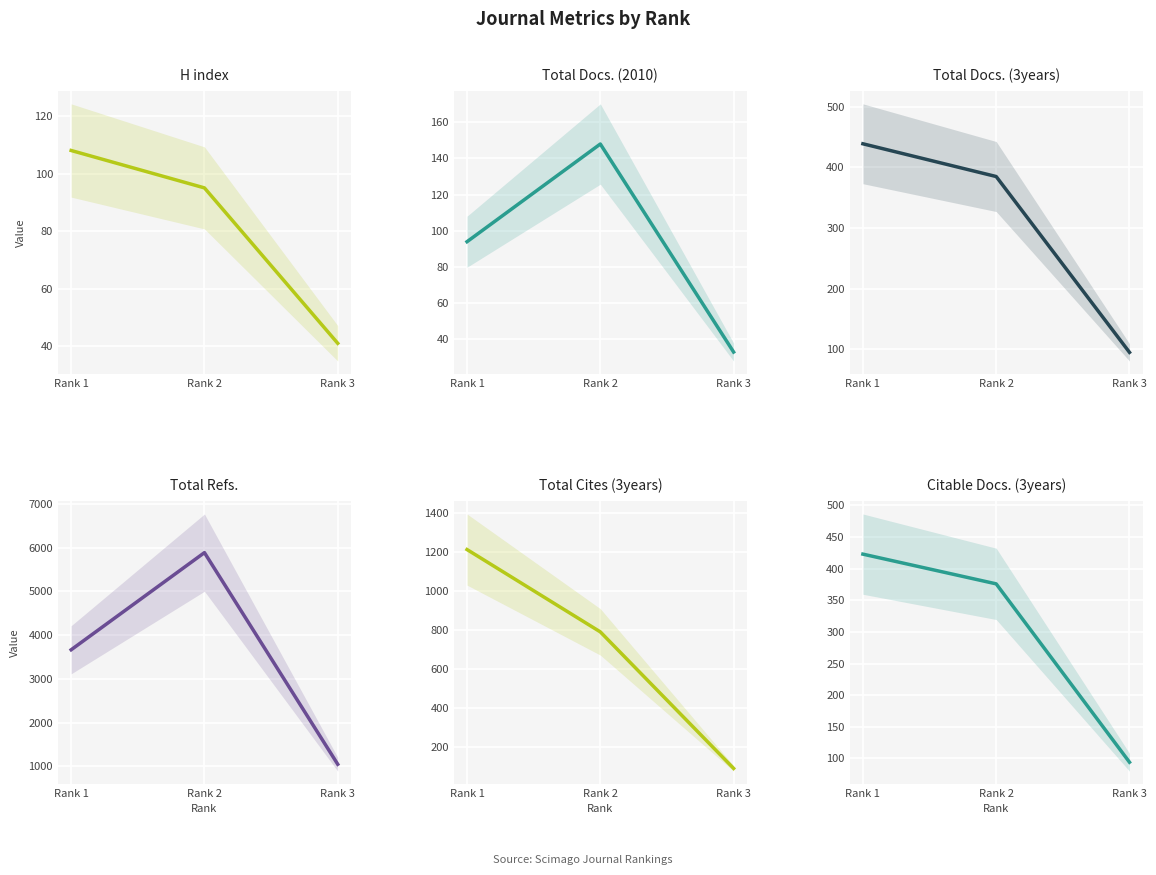

List the labels in order of Total Docs. (2010) value, largest first.

Rank 2, Rank 1, Rank 3